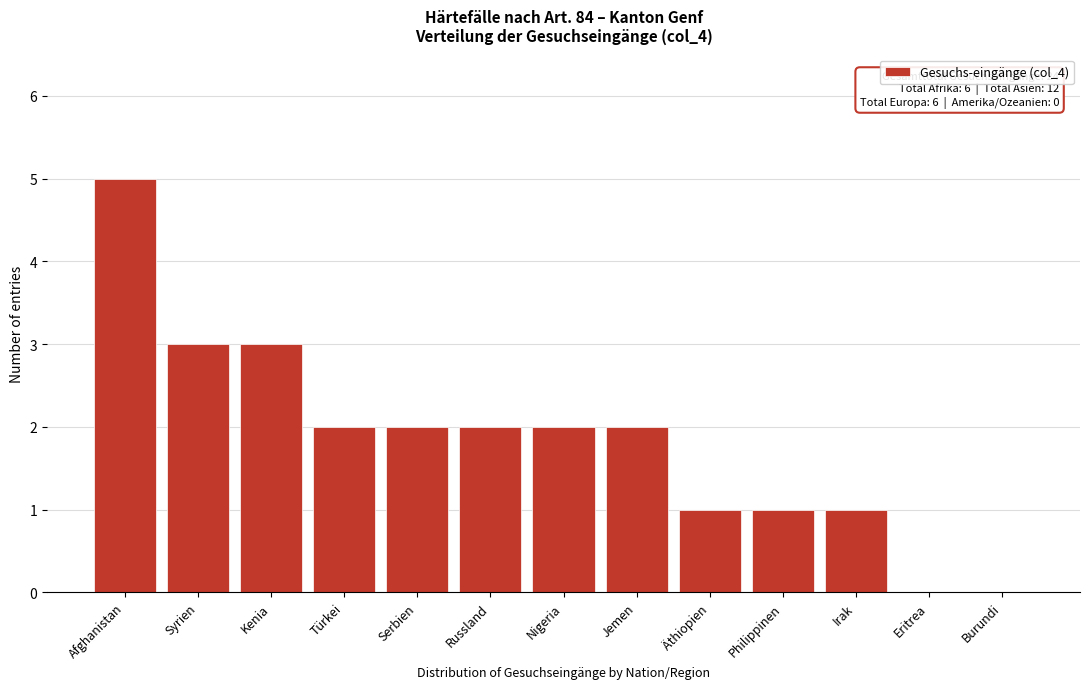

Reading left to right, what are all the values shown in this chart?

Afghanistan=5	Syrien=3	Kenia=3	Türkei=2	Serbien=2	Russland=2	Nigeria=2	Jemen=2	Äthiopien=1	Philippinen=1	Irak=1	Eritrea=0	Burundi=0